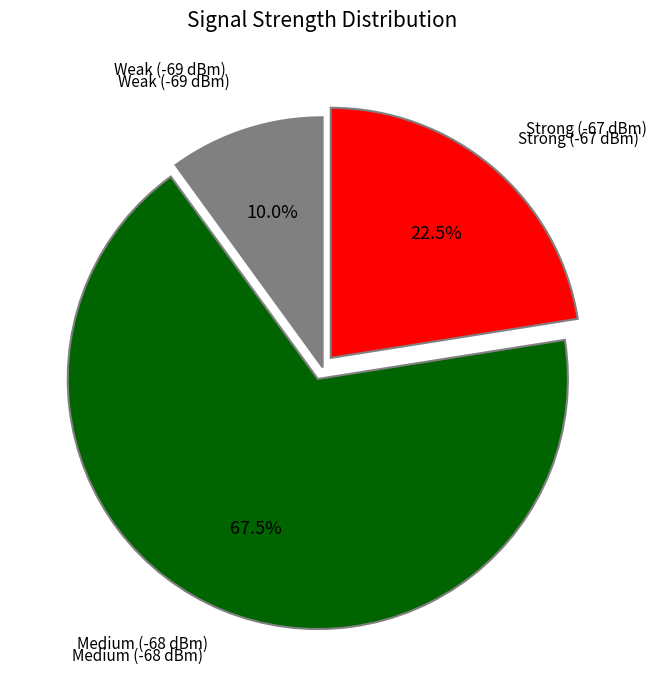

Is there a majority slice in this chart?

Yes